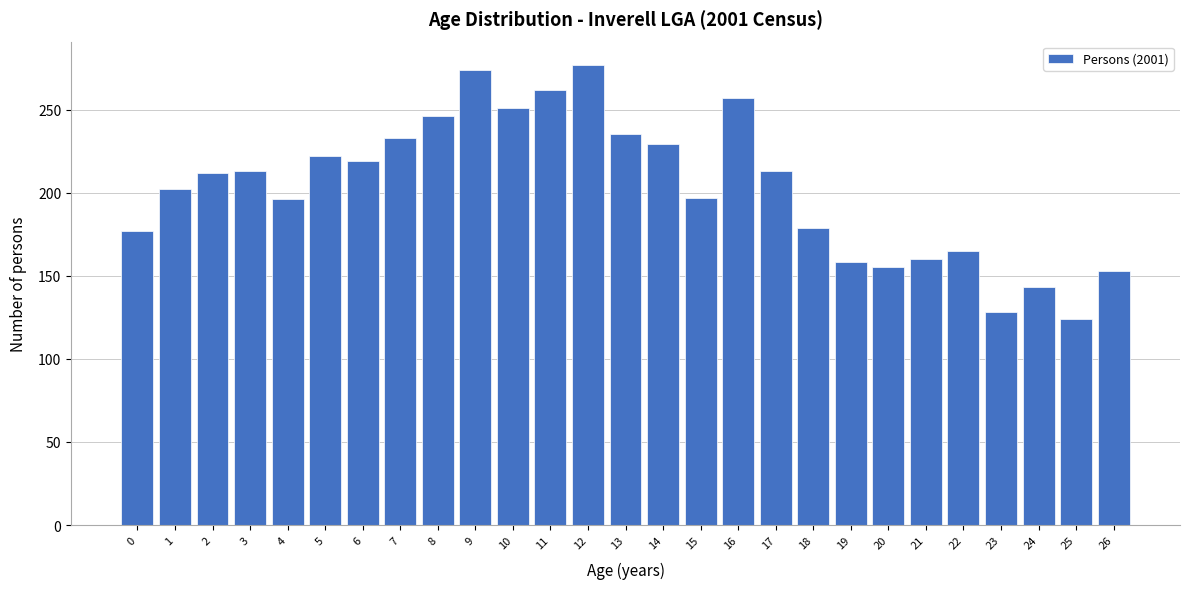

The chart shows a value of 179 at 18. True or false?

True